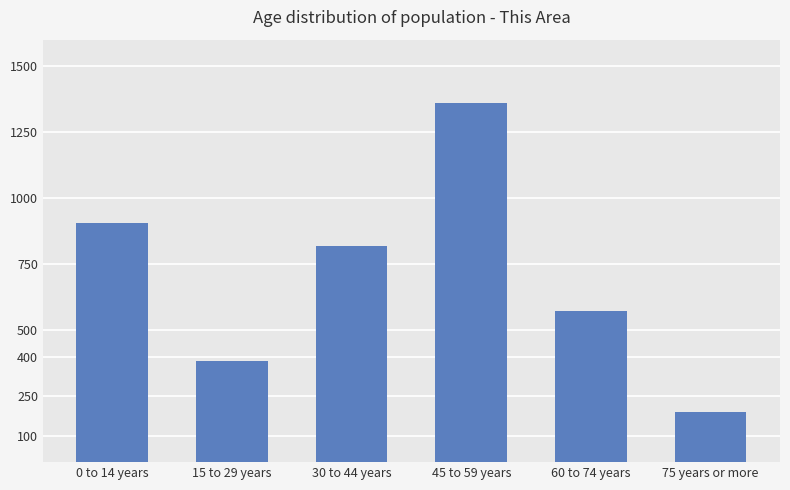

How many data points are less than 817?

3